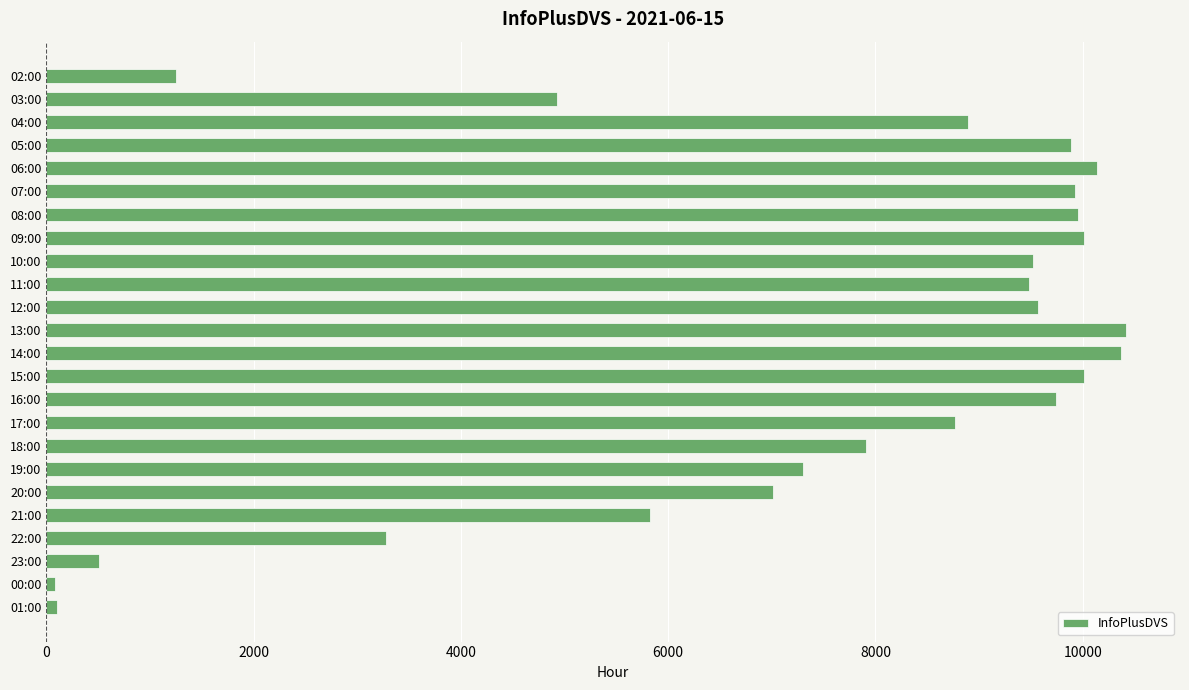

Does the chart contain stacked bars?

No